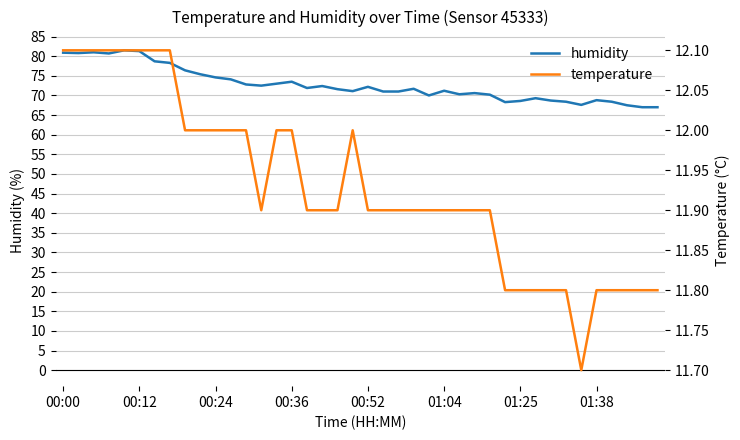

True or false: humidity and temperature cross at least once.

False